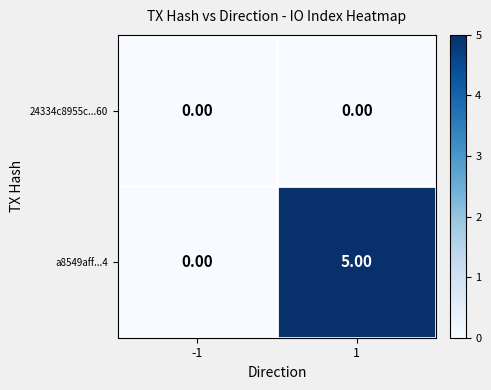

Which series has the widest spread of values?

a8549aff...4